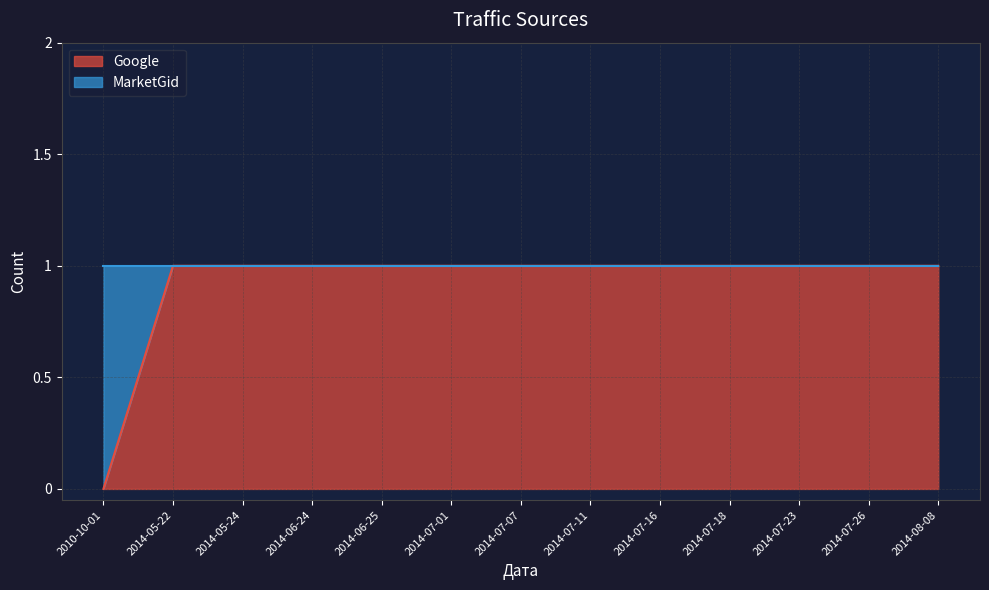

List the labels in order of value, smallest first.

2010-10-01, 2014-05-22, 2014-05-24, 2014-06-24, 2014-06-25, 2014-07-01, 2014-07-07, 2014-07-11, 2014-07-16, 2014-07-18, 2014-07-23, 2014-07-26, 2014-08-08